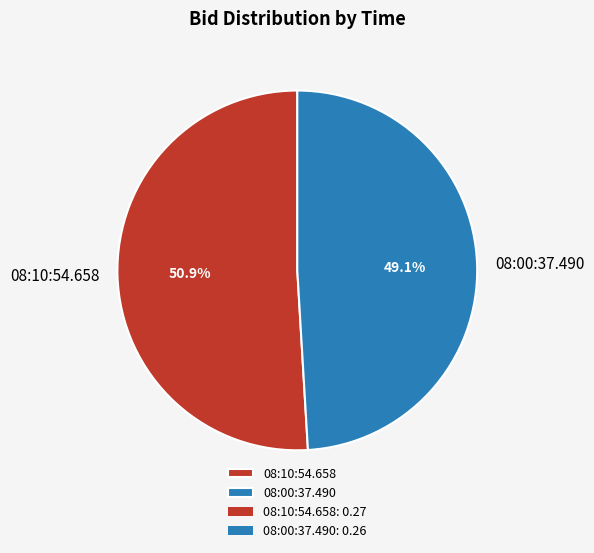

To the nearest percent, what is the difference between the 08:10:54.658 and 08:00:37.490 slice percentages?

2%